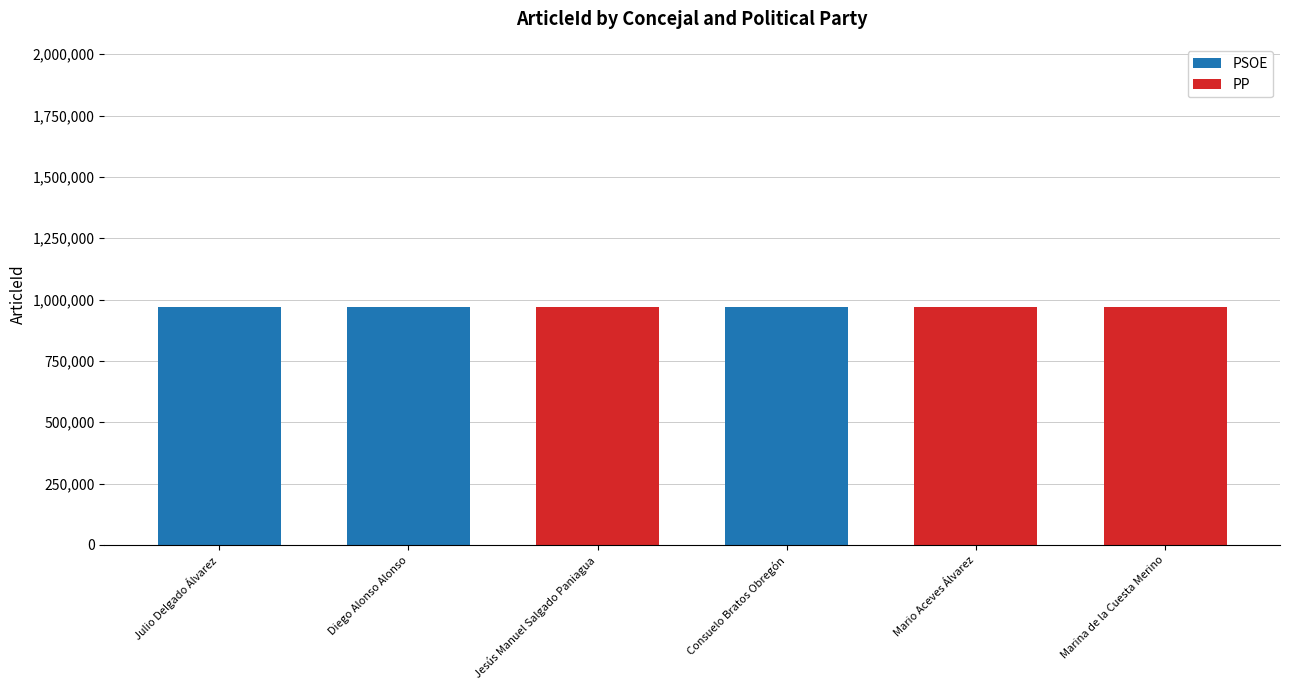

What is the total value across all series at Jesús Manuel Salgado Paniagua?

971210